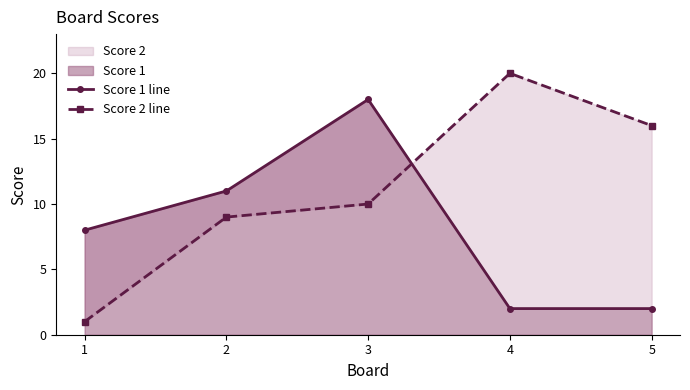

How many lines are shown in the chart?

2